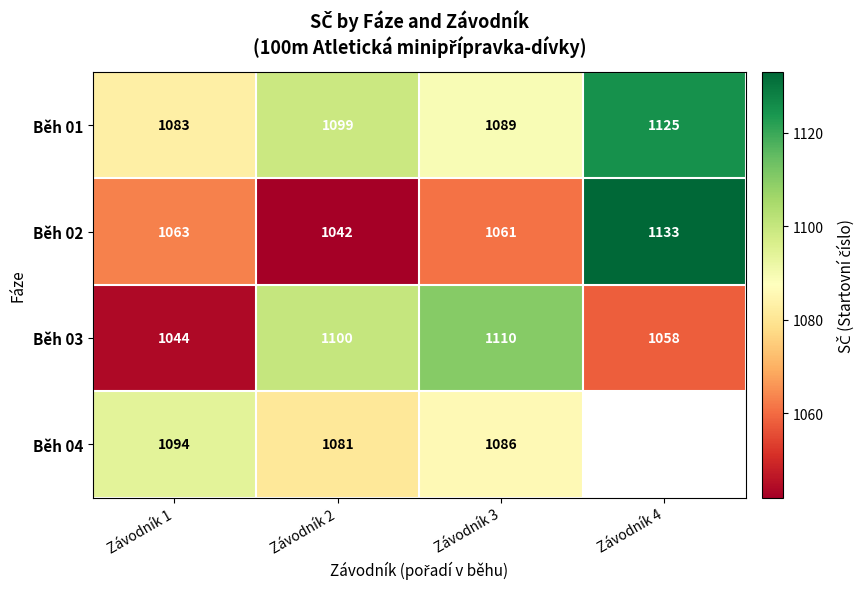

What is the spread (max minus min) of values at Závodník 3?

49